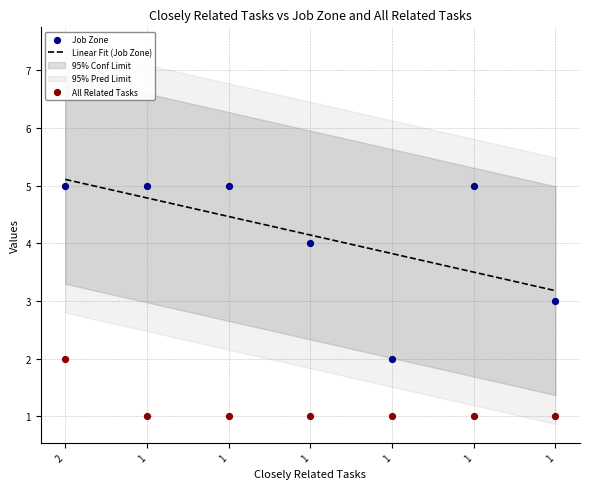

Which series reaches the maximum Y coordinate?

Job Zone